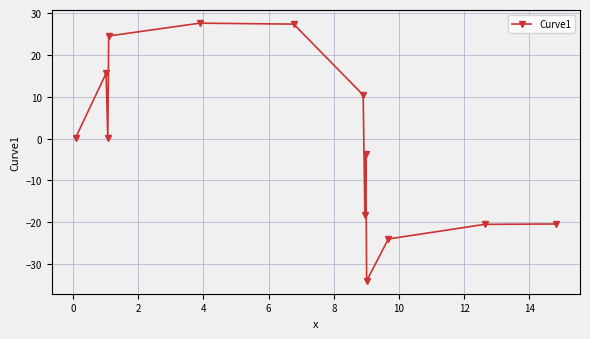

Is this an area chart (filled region under the line)?

No